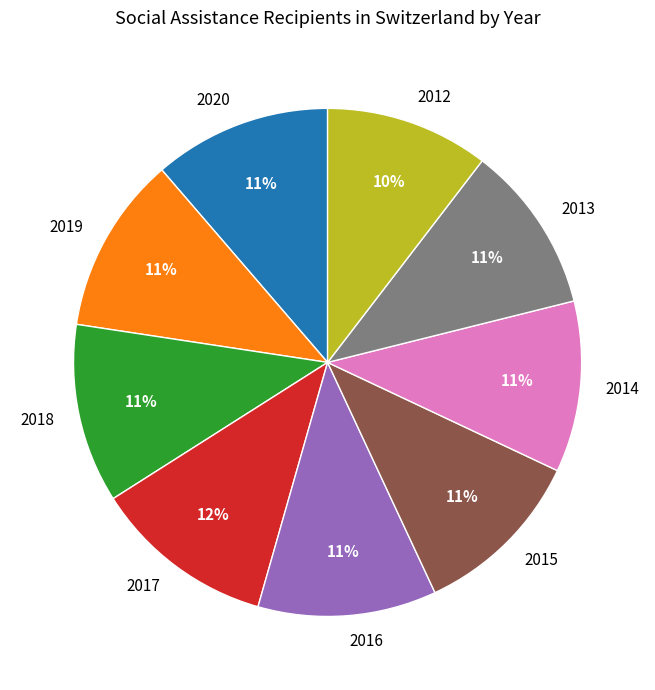

To the nearest percent, what is the average slice percentage?

11%